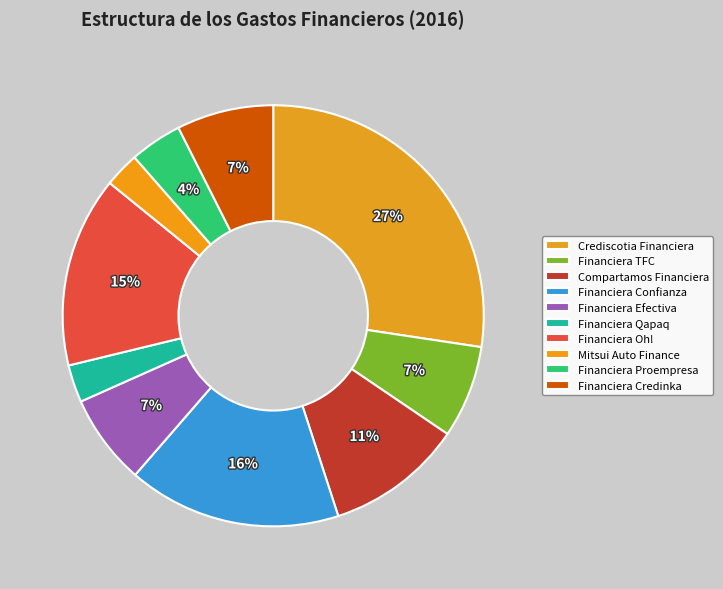

Which category has the smallest portion of the pie?

Mitsui Auto Finance